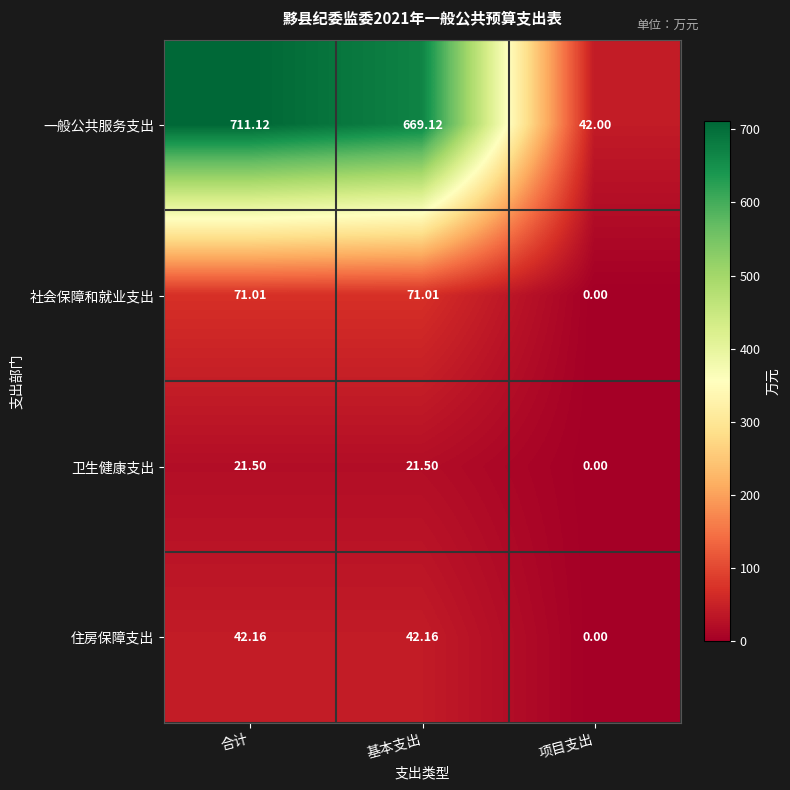

Which series has the widest spread of values?

一般公共服务支出